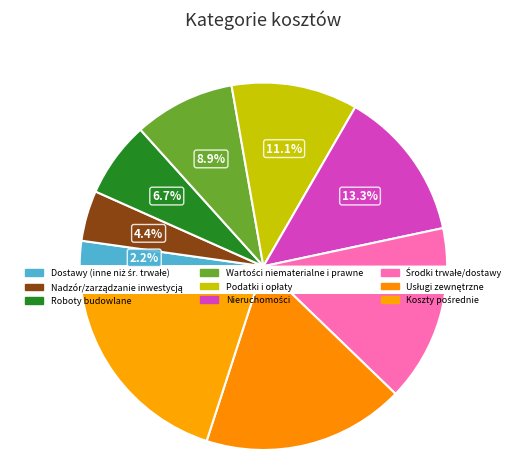

Rank the categories by value from highest to lowest.

Koszty pośrednie, Usługi zewnętrzne, Środki trwałe/dostawy, Nieruchomości, Podatki i opłaty, Wartości niematerialne i prawne, Roboty budowlane, Nadzór/zarządzanie inwestycją, Dostawy (inne niż środki trwałe)